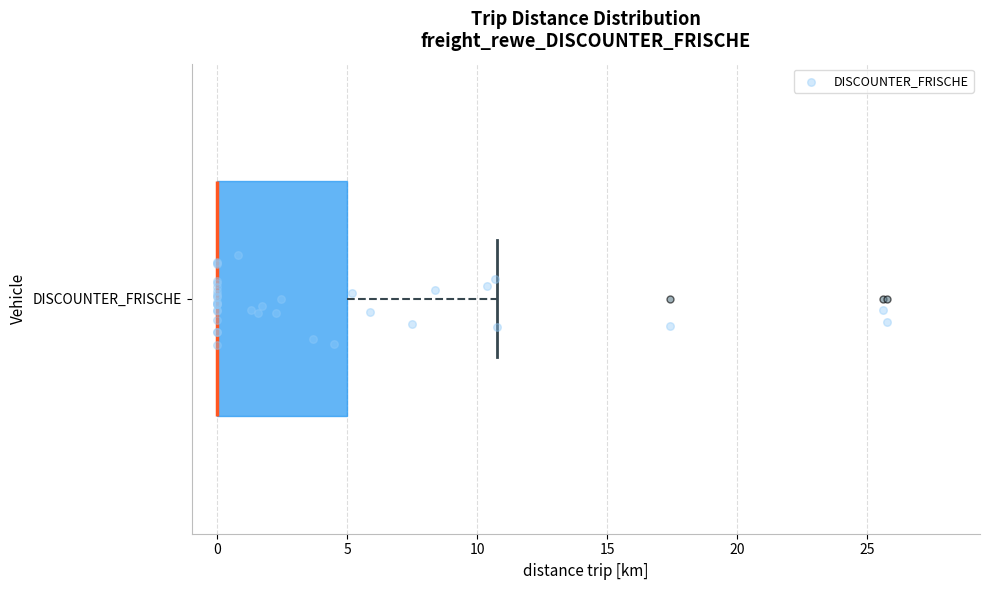

Where is the right edge of the box for DISCOUNTER_FRISCHE on the x-axis? The values are not printed on the chart, so give them approximately, as read against the axis.

5